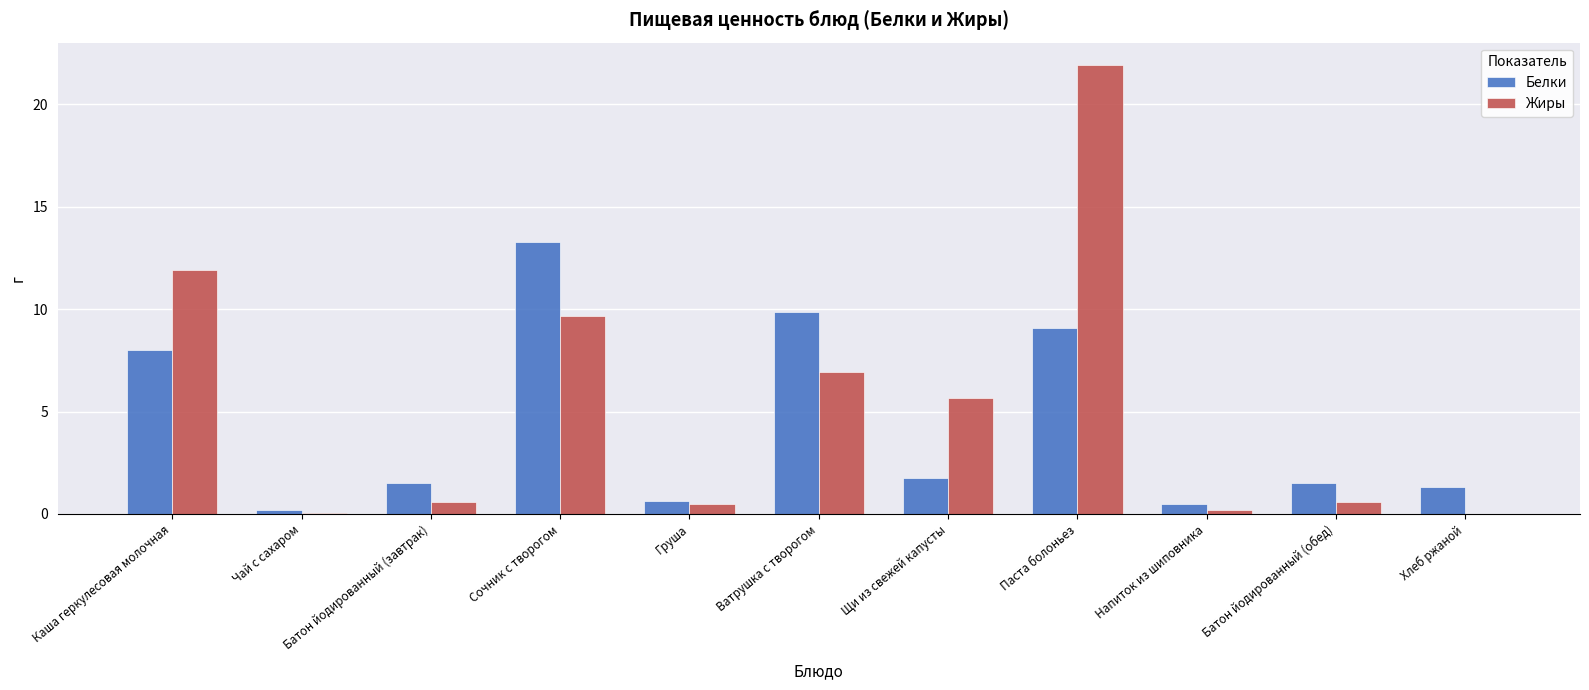

Which series has the largest total across all categories?

Жиры